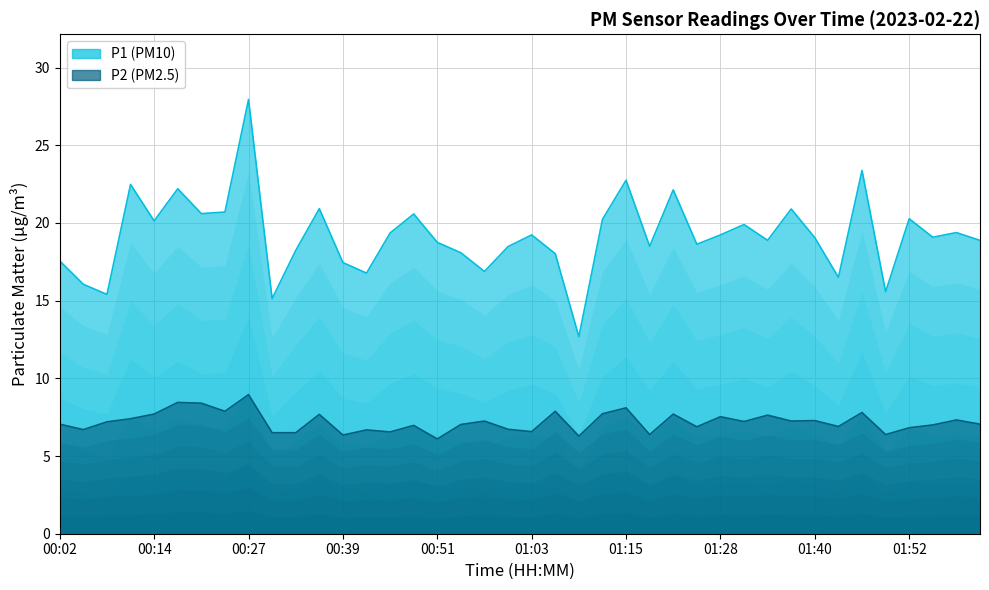

What is the spread (max minus min) of values at 01:12?

12.5